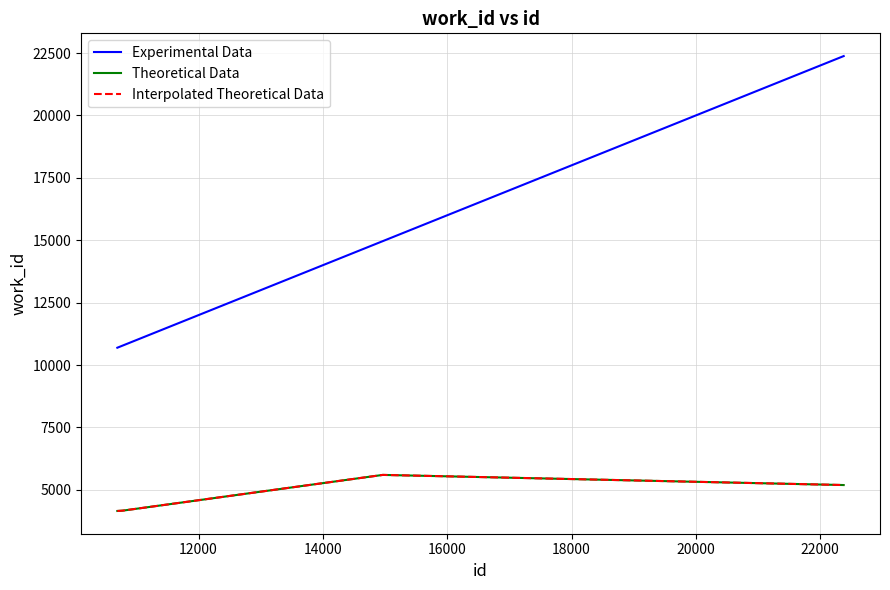

Which series has the largest range (max minus min)?

Experimental Data